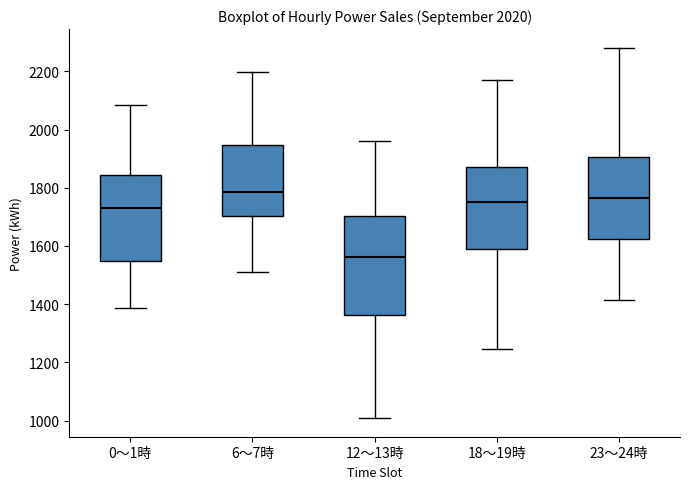

Reading left to right, read every box against the y-axis: the position of its median line, the range the box covers, and the ends of its whiskers. The values are not printed on the chart, so give them approximately, as read against the axis.

0～1時: median 1720, box 1540 to 1840, whiskers 1380 to 2080
6～7時: median 1780, box 1700 to 1940, whiskers 1520 to 2200
12～13時: median 1560, box 1360 to 1700, whiskers 1000 to 1960
18～19時: median 1760, box 1580 to 1880, whiskers 1240 to 2180
23～24時: median 1760, box 1620 to 1900, whiskers 1420 to 2280